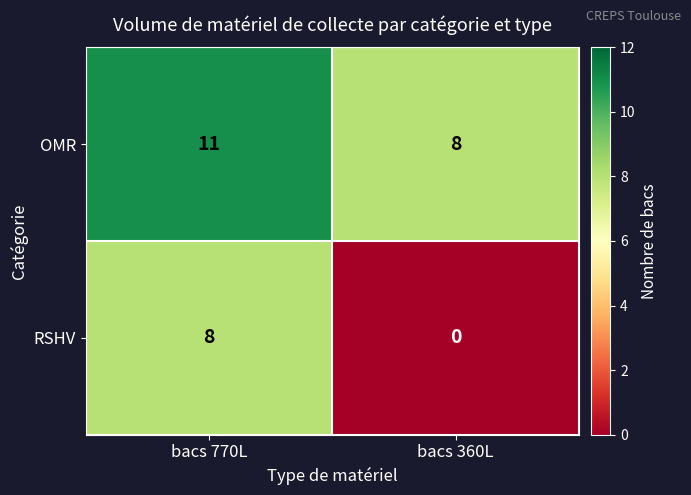

What is the average value of the OMR series?

10